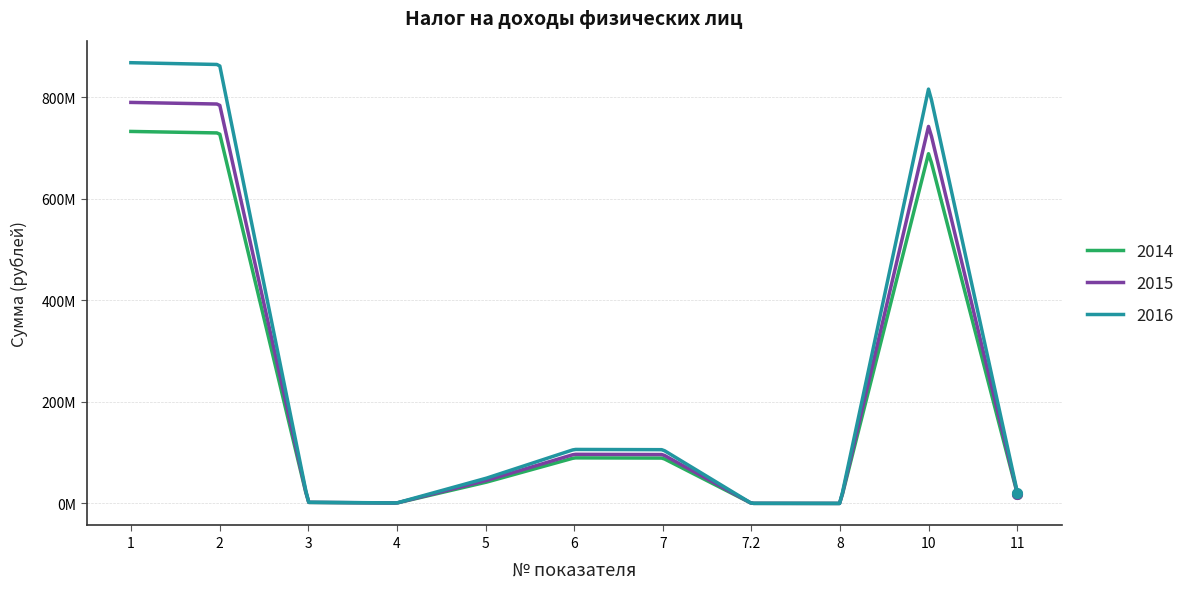

In 2016, how many points are higher than both neighbors (excluding endpoints)?

2